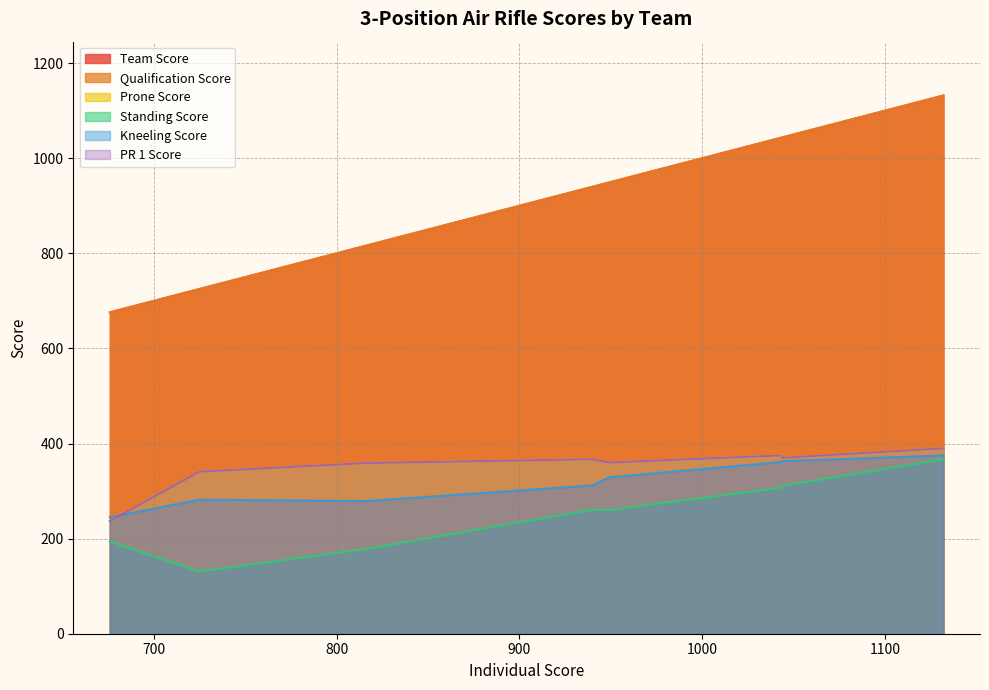

Is it true that Standing Score equals 307 at Service B?

True